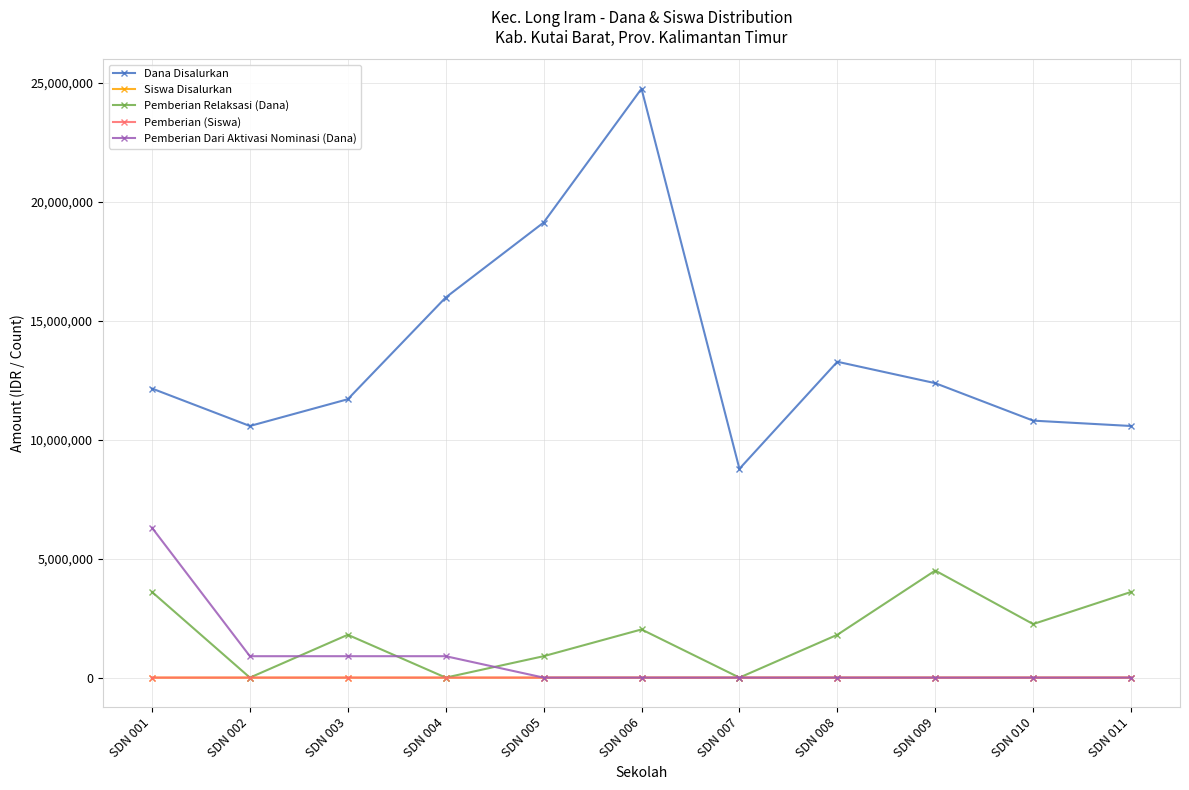

After their last crossing, which series has the higher values: Pemberian Dari Aktivasi Nominasi (Dana) or Pemberian Relaksasi (Dana)?

Pemberian Relaksasi (Dana)